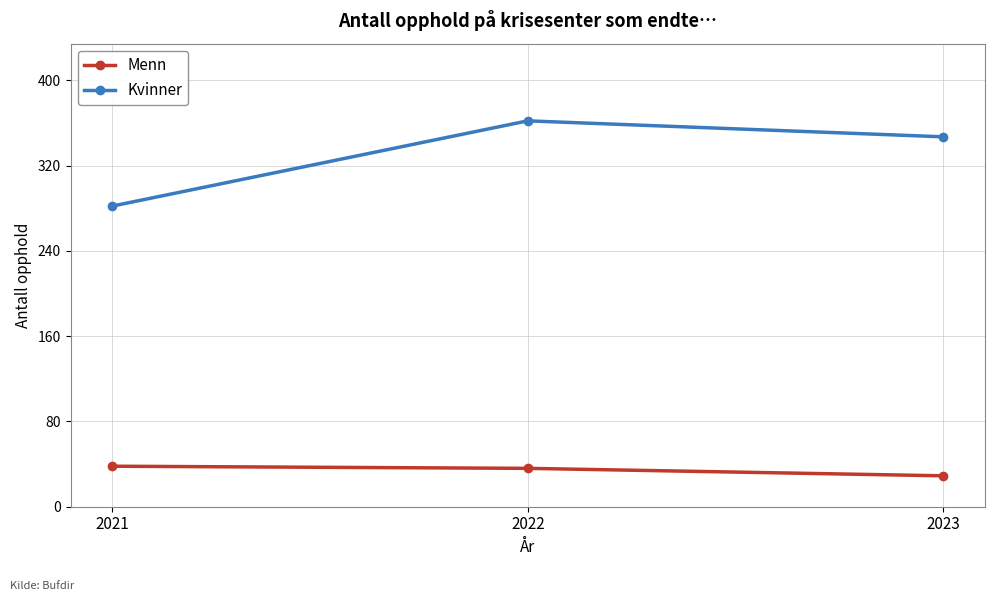

What is the total value across all series at 2023?

376